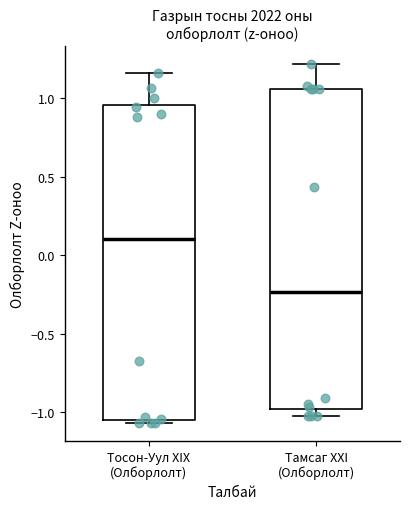

Reading left to right, read every box against the y-axis: the position of its median line, the range the box covers, and the ends of its whiskers. The values are not printed on the chart, so give them approximately, as read against the axis.

Тосон-Уул XIX (Олборлолт): median 0.10, box -1.05 to 0.95, whiskers -1.05 (just below the box's lower edge) to 1.15
Тамсаг XXI (Олборлолт): median -0.25, box -1.00 to 1.05, whiskers -1.05 to 1.20